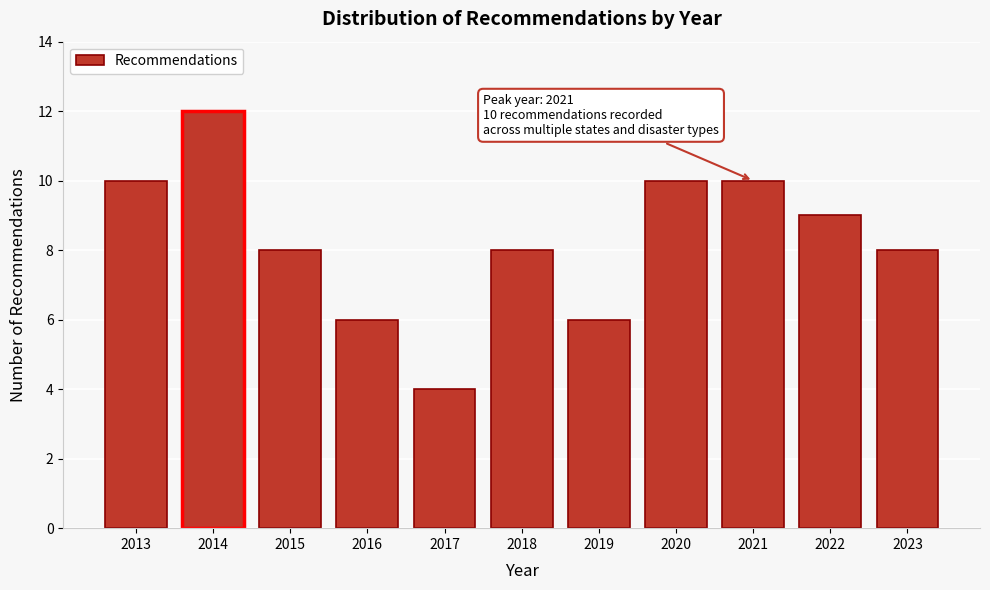

Reading left to right, transcribe all the data shown in this chart.

10	12	8	6	4	8	6	10	10	9	8